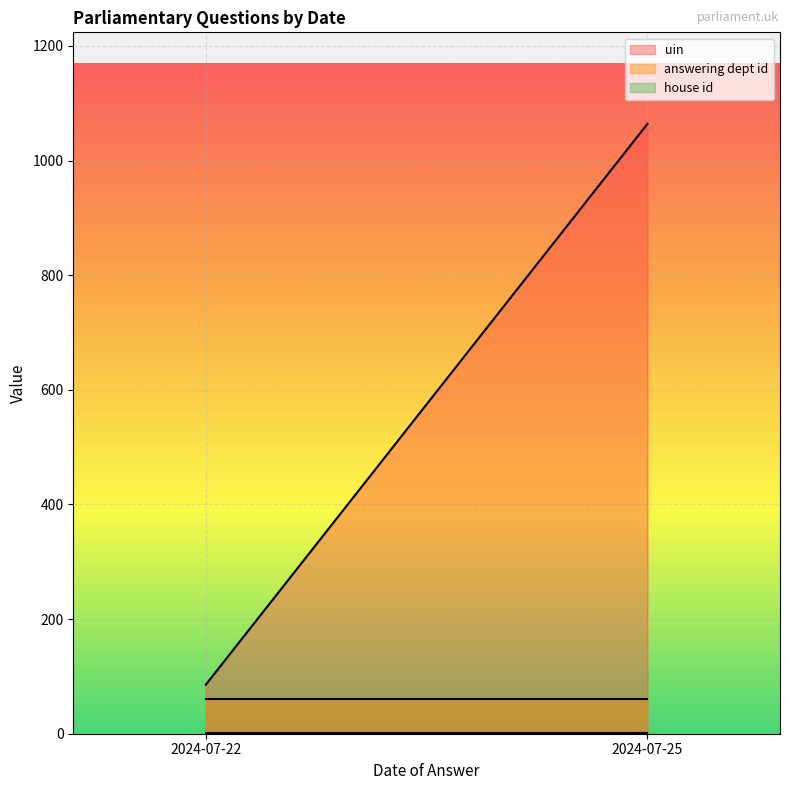

Which category has the highest value across all series?

2024-07-25